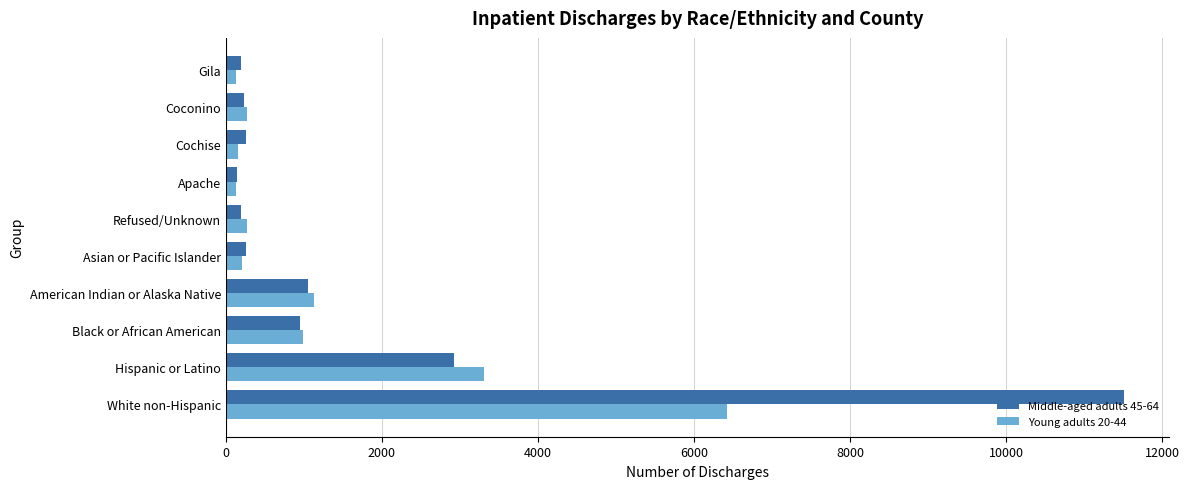

What is the spread (max minus min) of values at Hispanic or Latino?

386